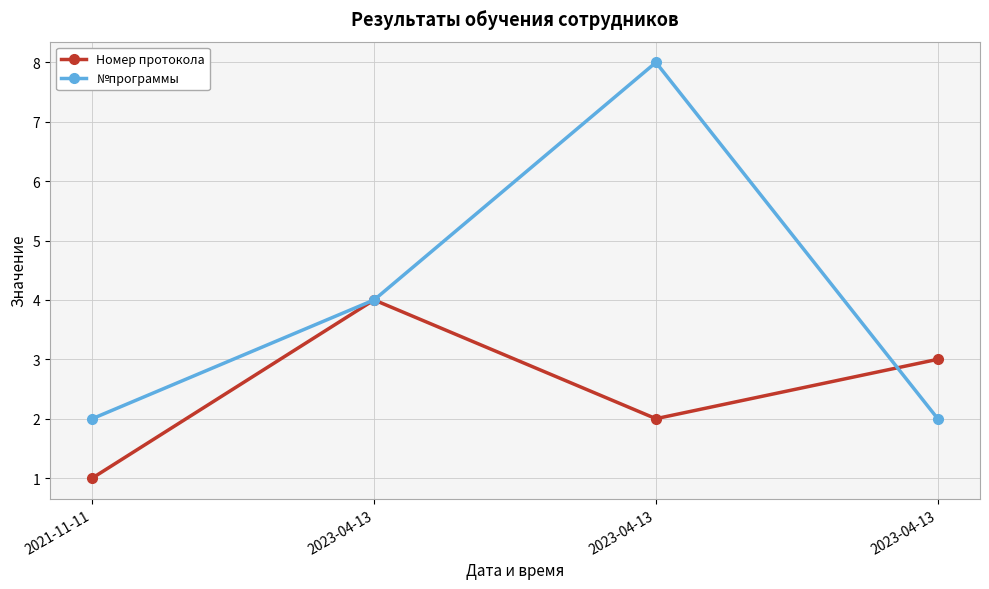

How many series are shown in this chart?

2